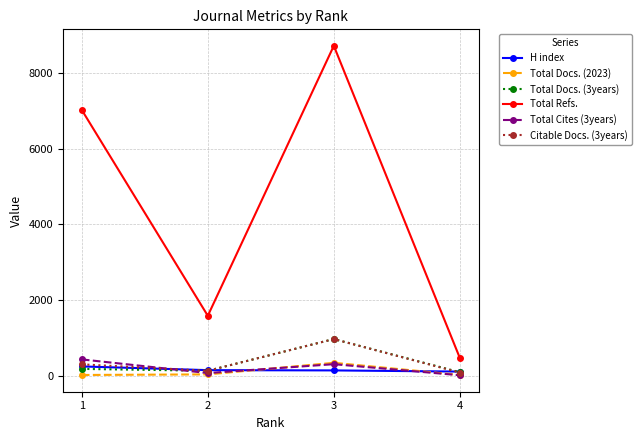

List the labels in order of Total Refs. value, largest first.

3, 1, 2, 4